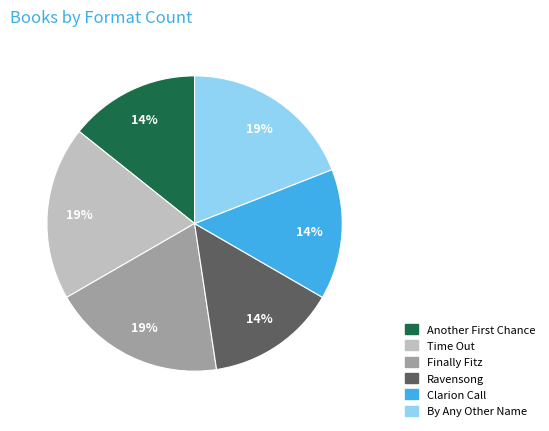

Count the number of slices in the pie.

6